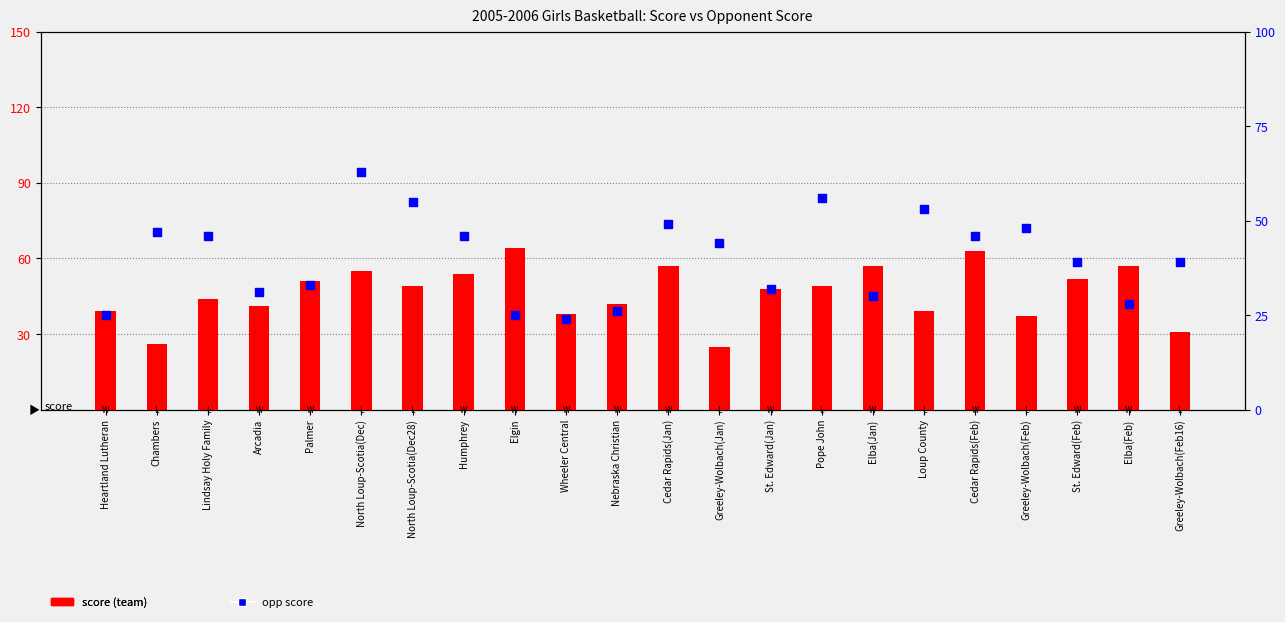

At which category is the sum across all series the highest?

North Loup-Scotia(Dec)